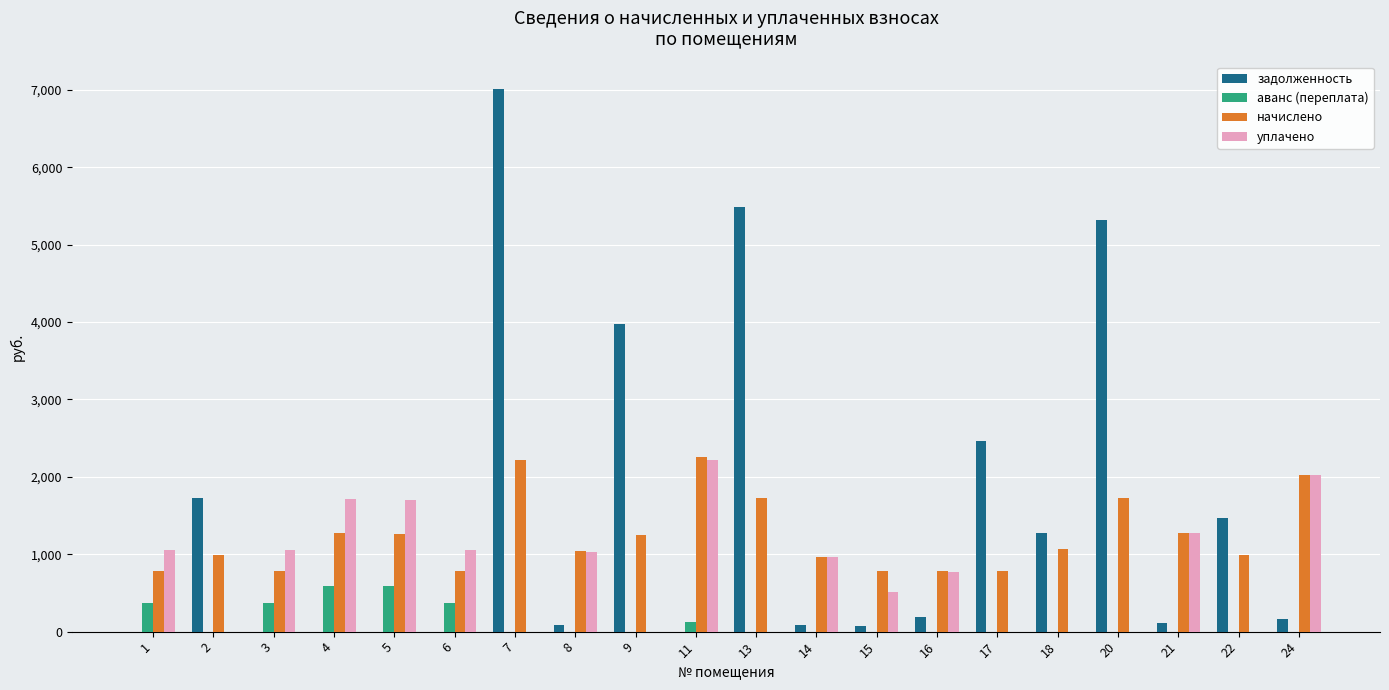

The аванс (переплата) series shows 883.0 at 4. True or false?

False